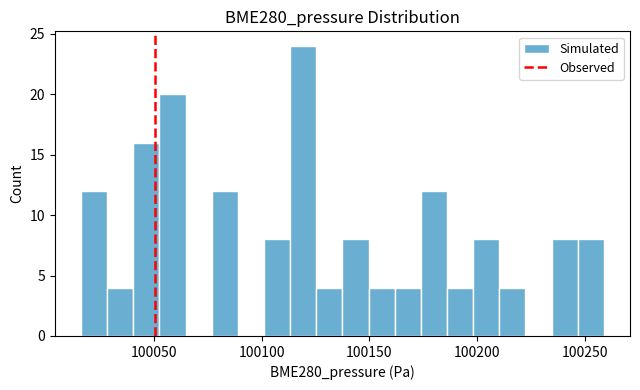

Around what value on the x-axis is the tallest bar? Give the approximate position of its centre, as read against the axis.

100120